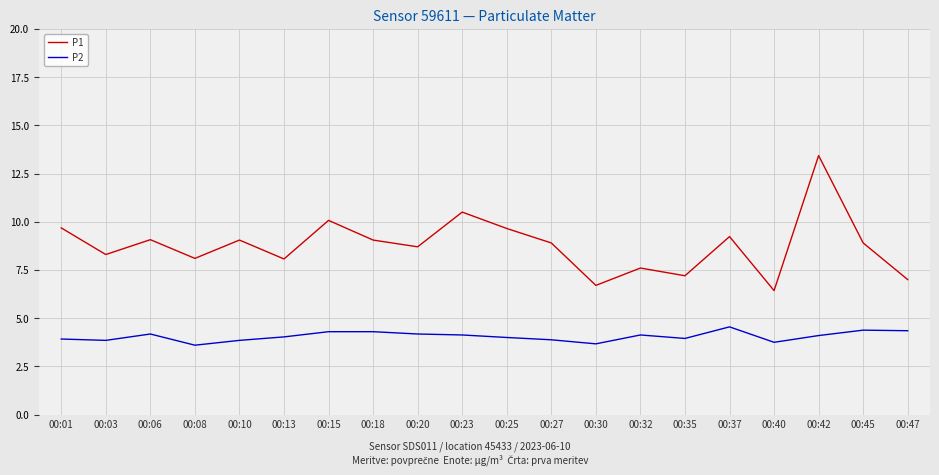

What is the highest value of the P1 series?

13.4